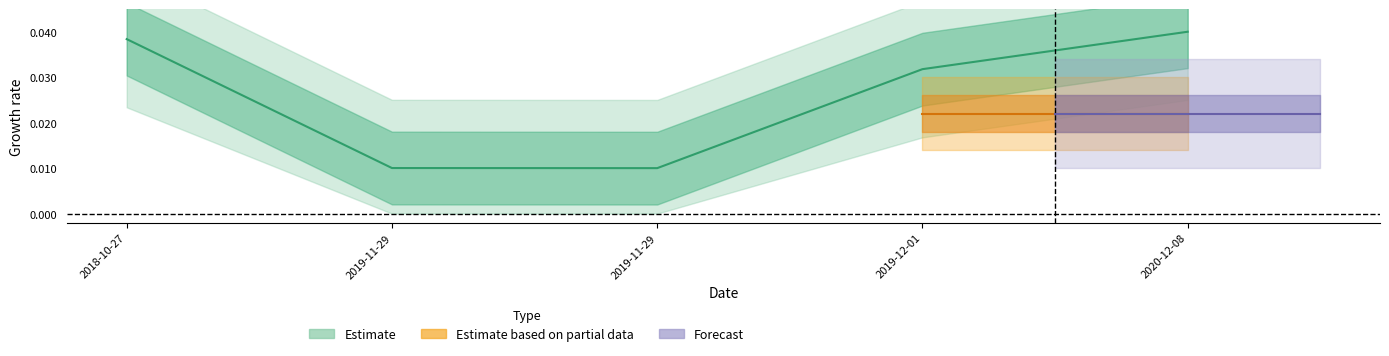

At which category does the data reach its first local valley?

2019-11-29